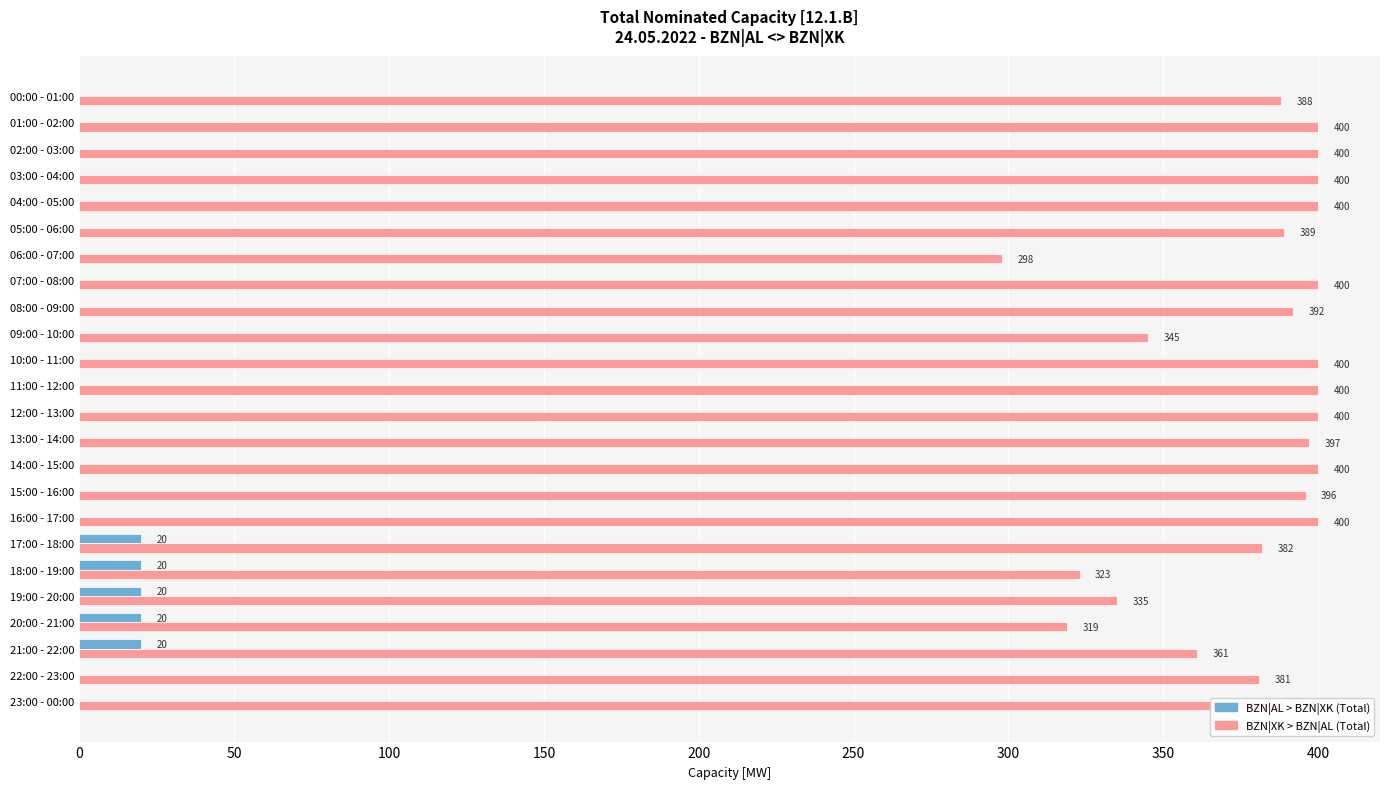

What is the sum of the BZN|XK > BZN|AL (Total) values at 01:00 - 02:00 and 00:00 - 01:00?

788